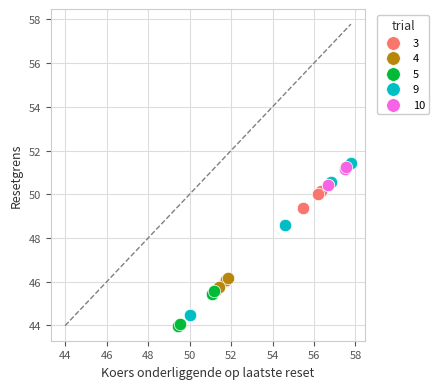

What are all the series names shown in the legend?

3, 4, 5, 9, 10